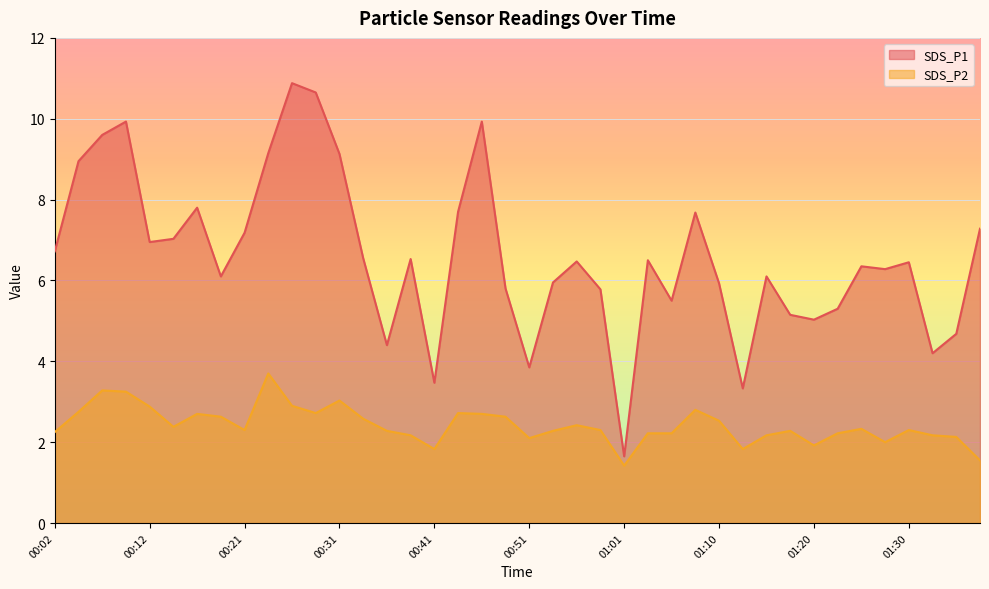

What is the label of the 5th point from the left?

00:12